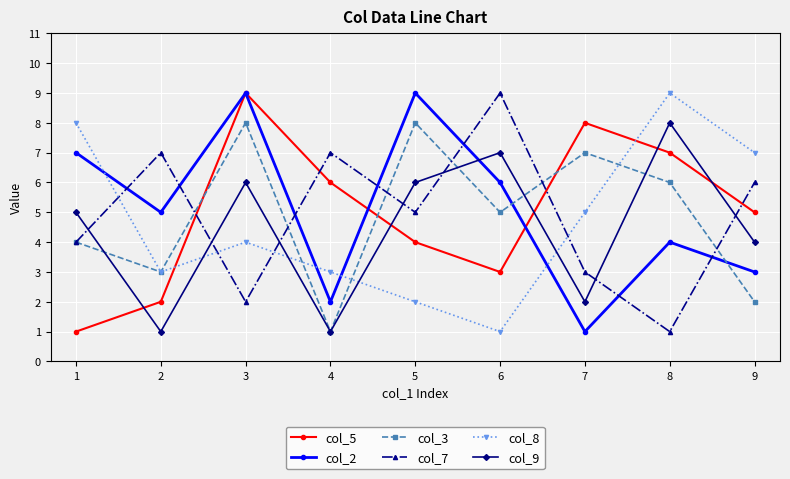

What is the total value across all series at 7?

26